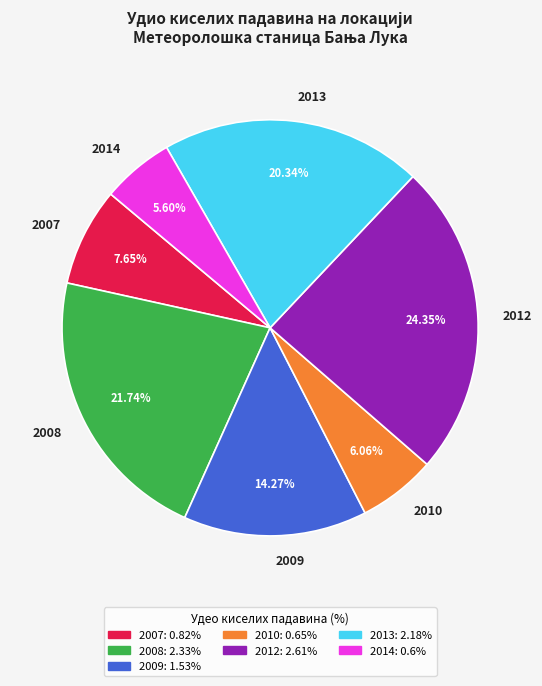

True or false: 2008 accounts for 22% of the total.

True